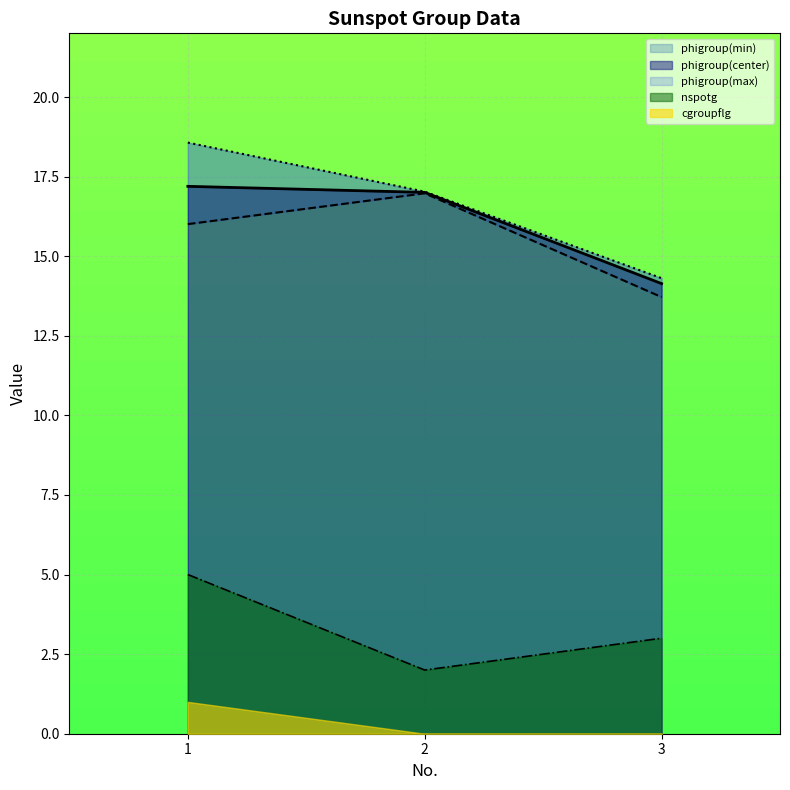

How many values in the phigroup(center) series exceed 17?

2